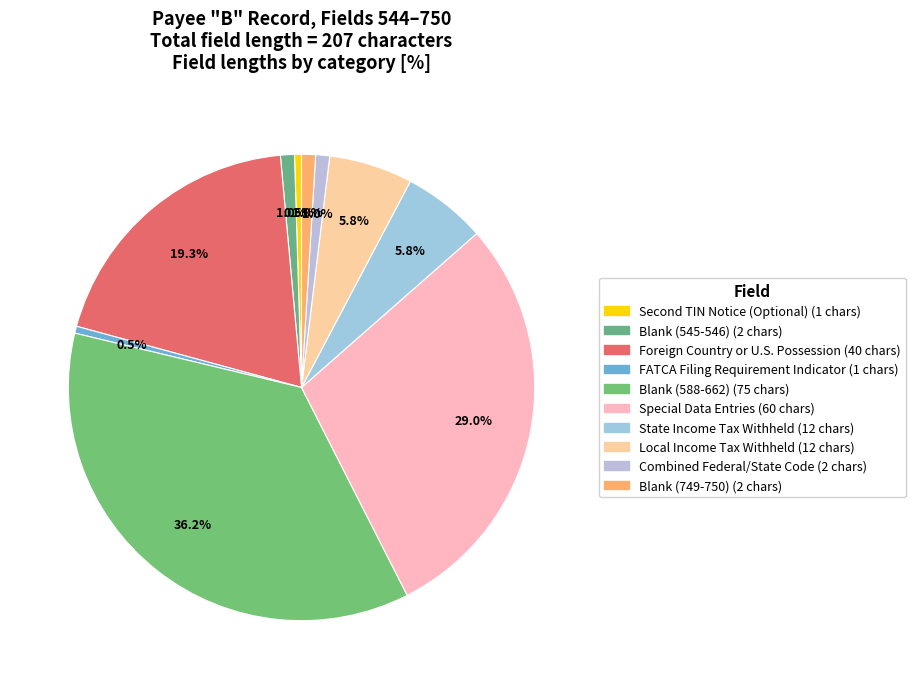

Is there any slice that represents more than half of the pie?

No